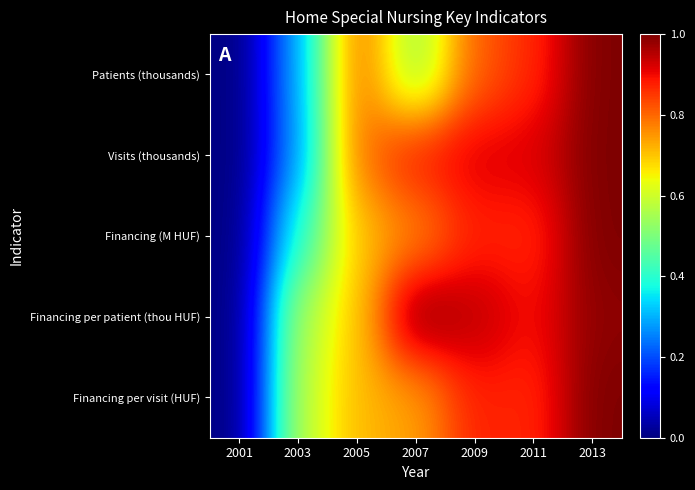

Count the number of categories in the chart.

7